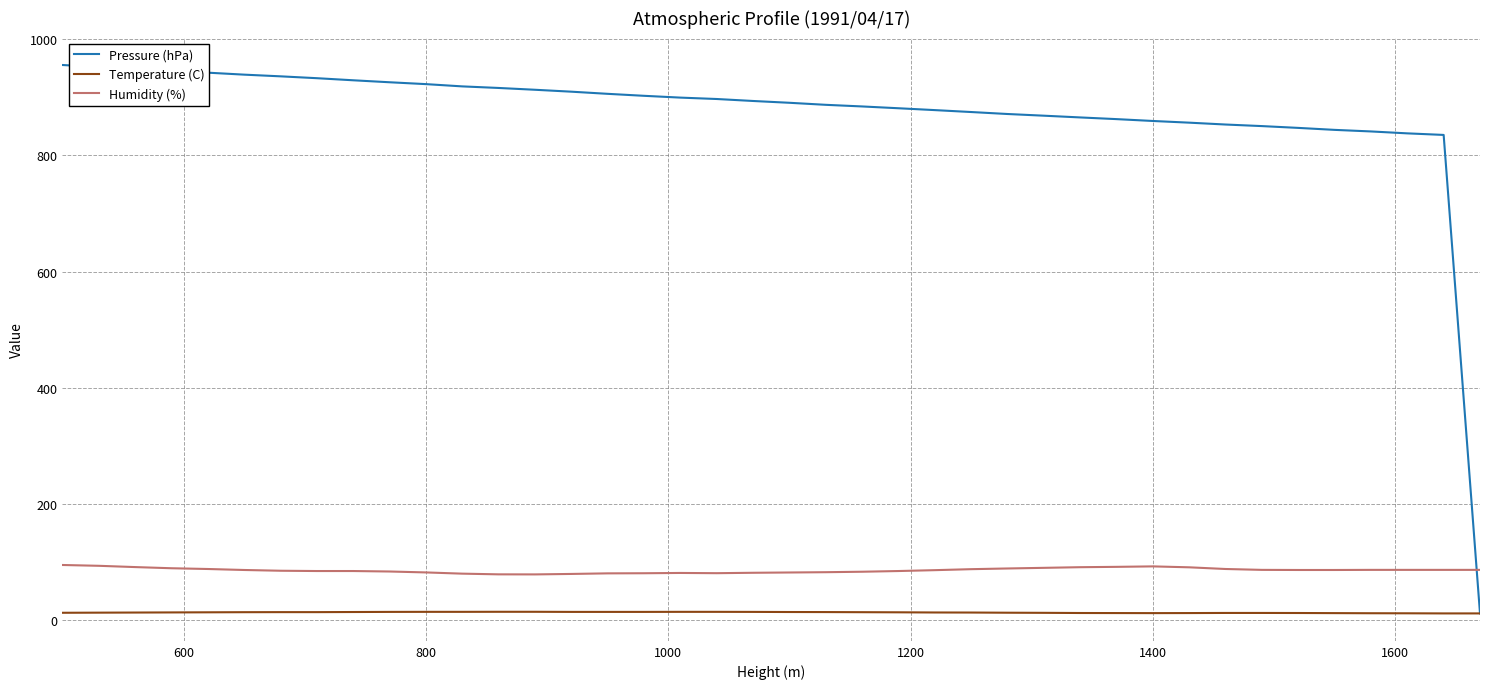

What is the maximum value shown in the chart?

955.5